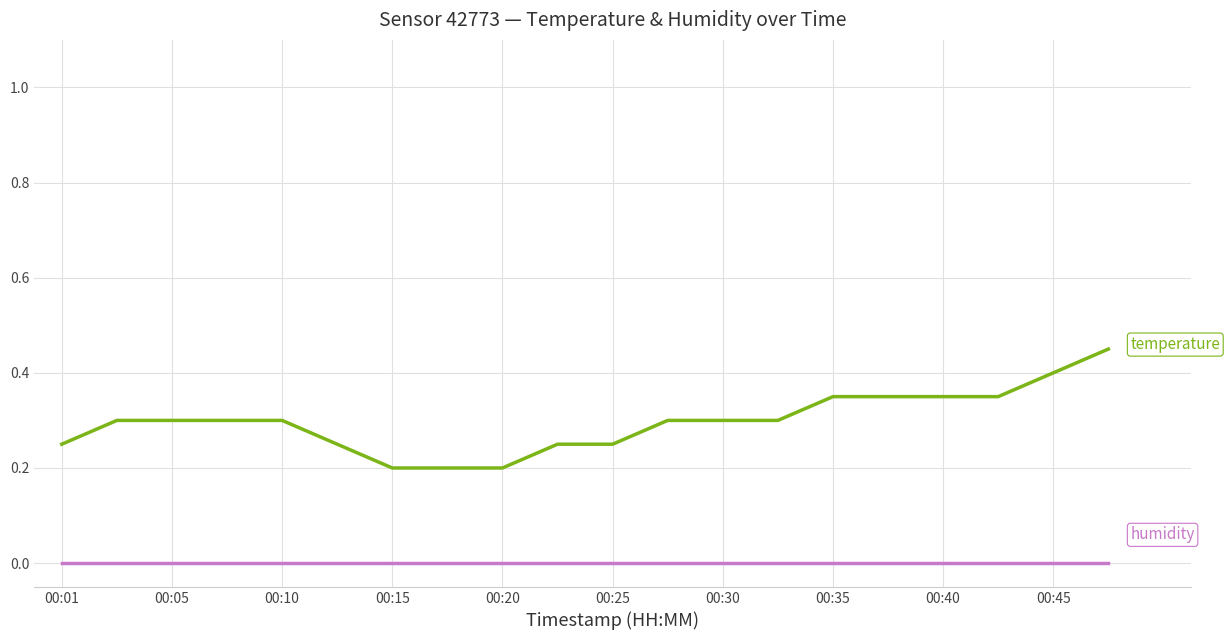

What is the maximum value shown in the chart?

0.5